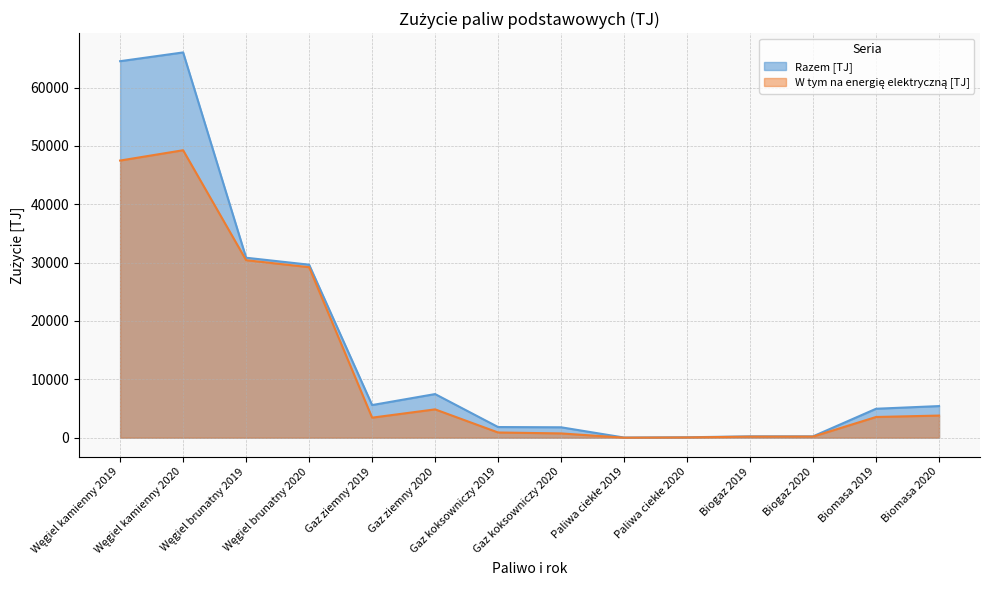

What are all the series names shown in the legend?

Razem [TJ], W tym na energię elektryczną [TJ]